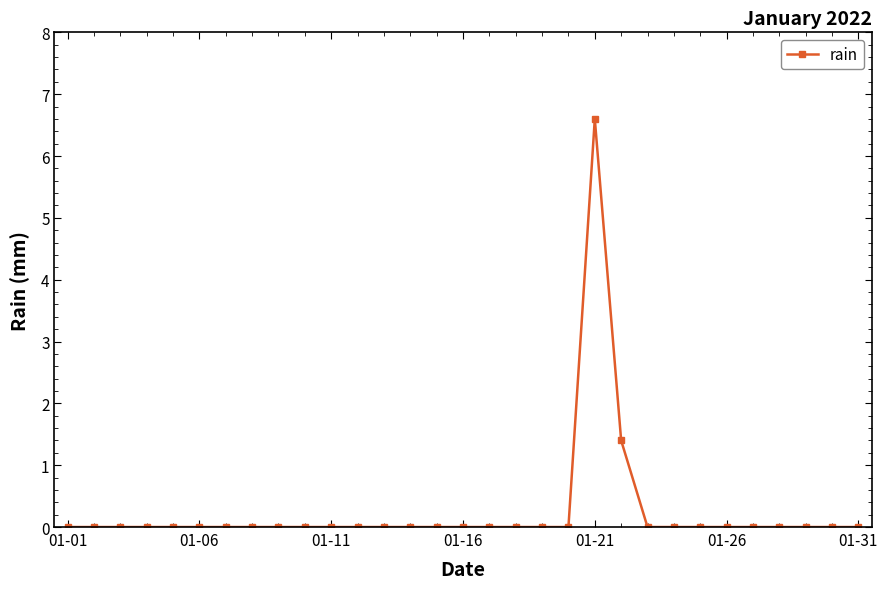

True or false: the data has more than 0 interior local peaks.

True